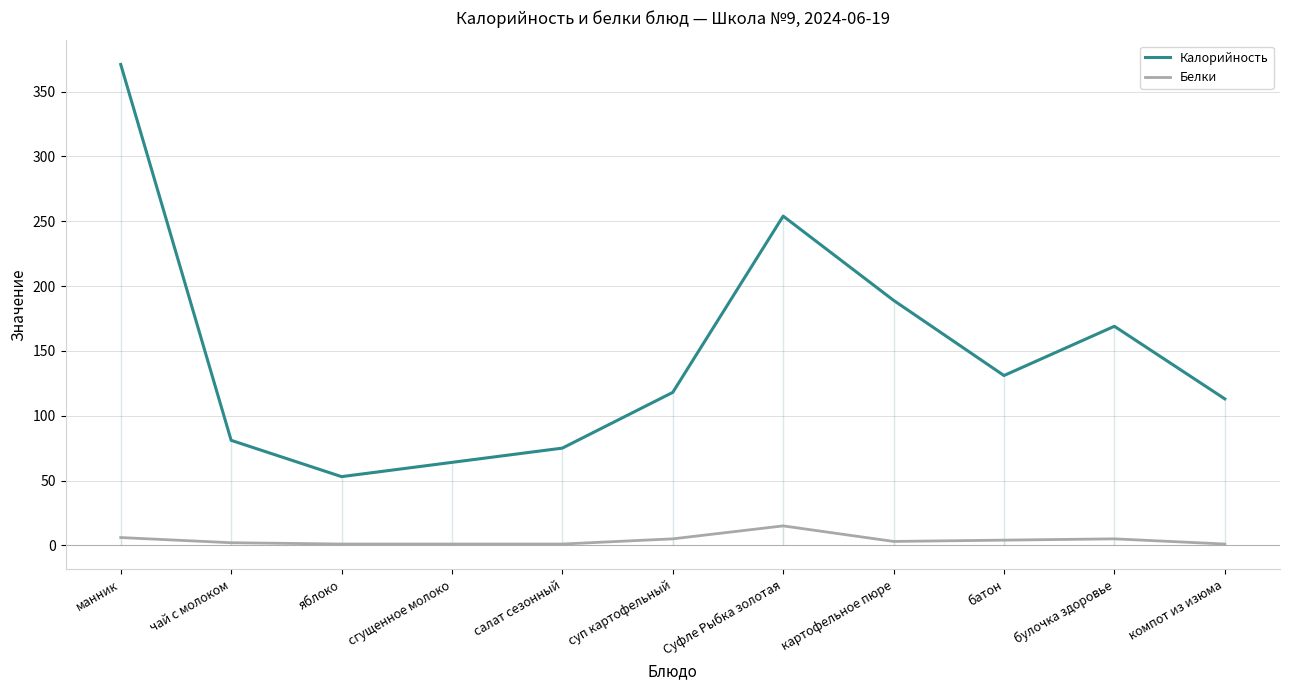

What is the highest value of the Калорийность series?

371